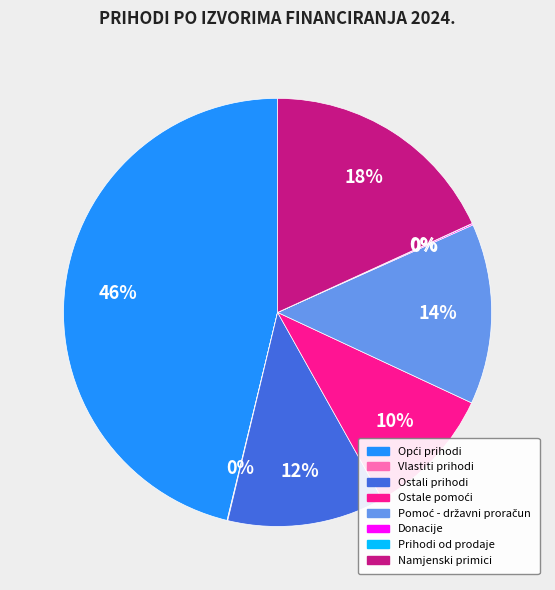

To the nearest percent, what is the difference between the largest and smallest slice percentages?

46%